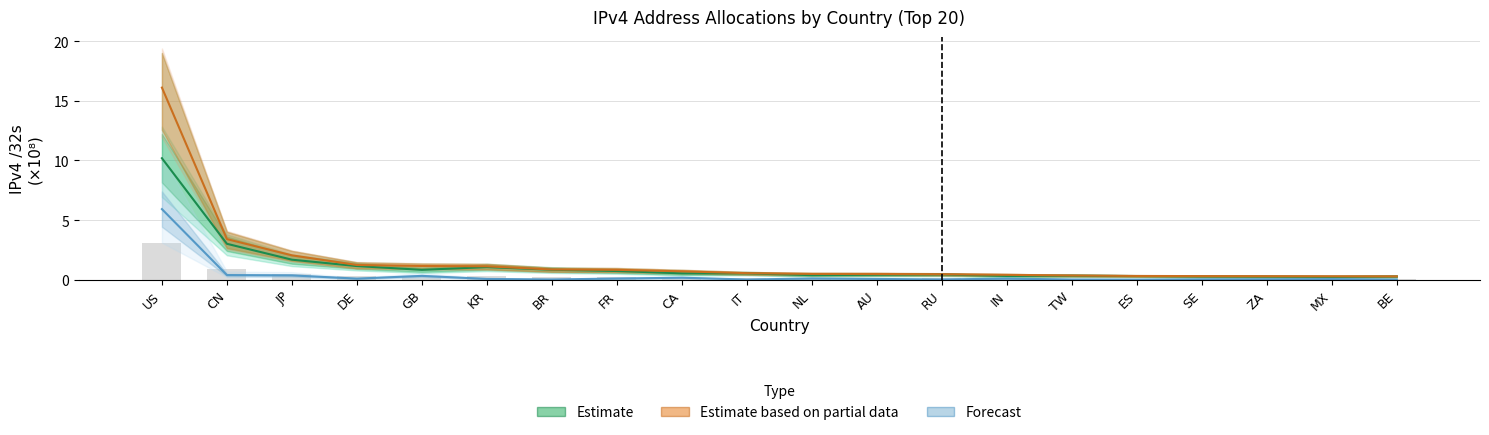

What is the difference between the highest and lowest values at RU?

0.4